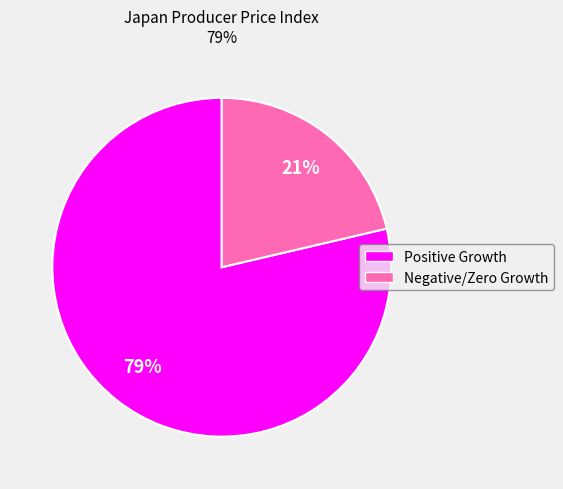

To the nearest percent, what is the average slice percentage?

50%